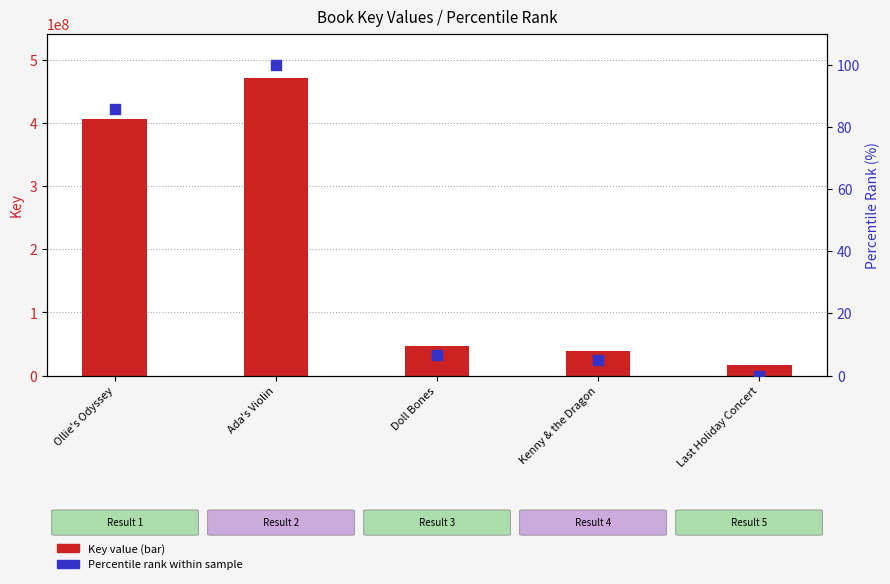

Which series has the largest Y range (max minus min)?

Key value